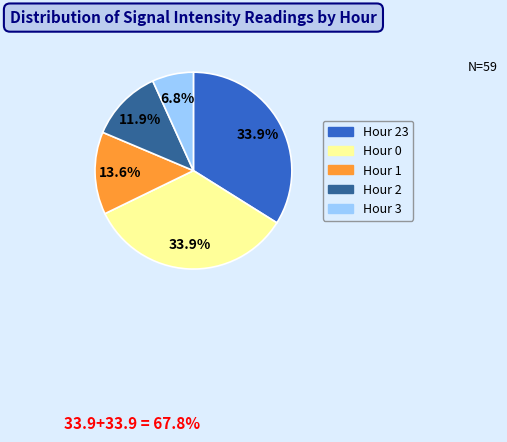

Does any single category account for the majority?

No